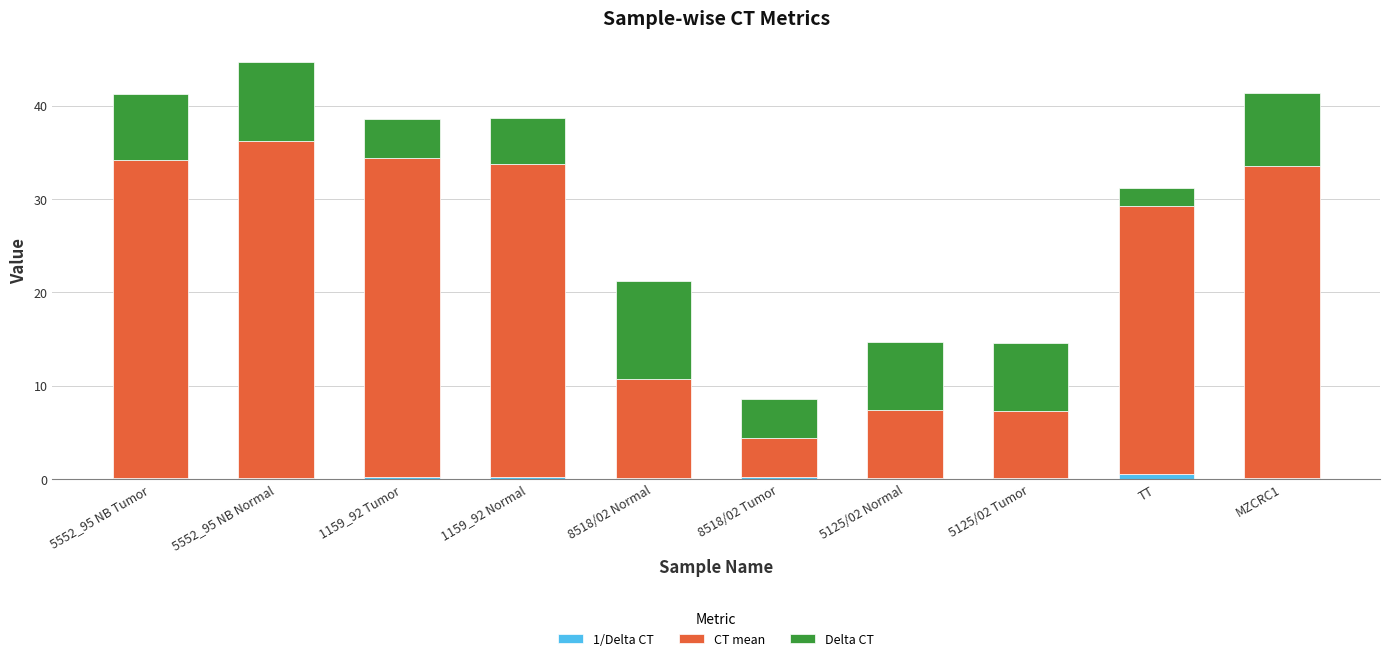

At which category is the sum across all series the highest?

5552_95 NB Normal